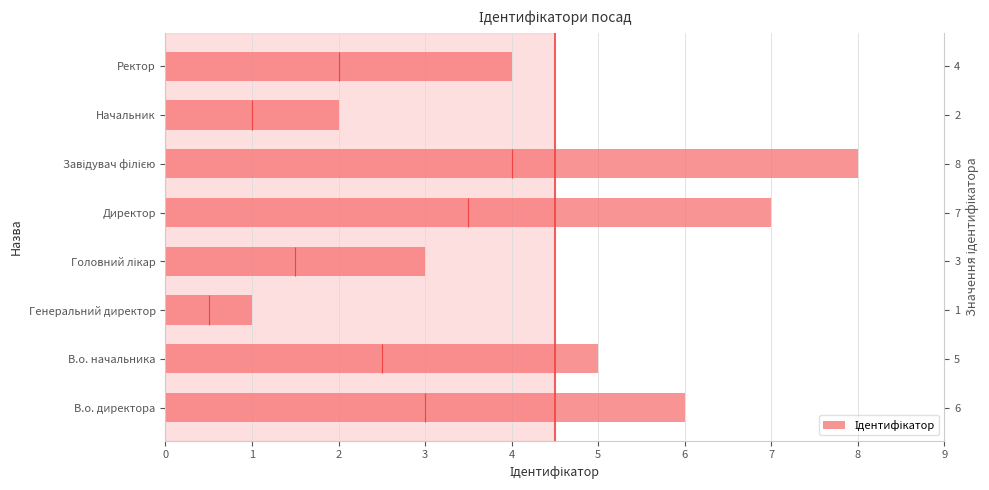

How many values are between 3 and 7?

5